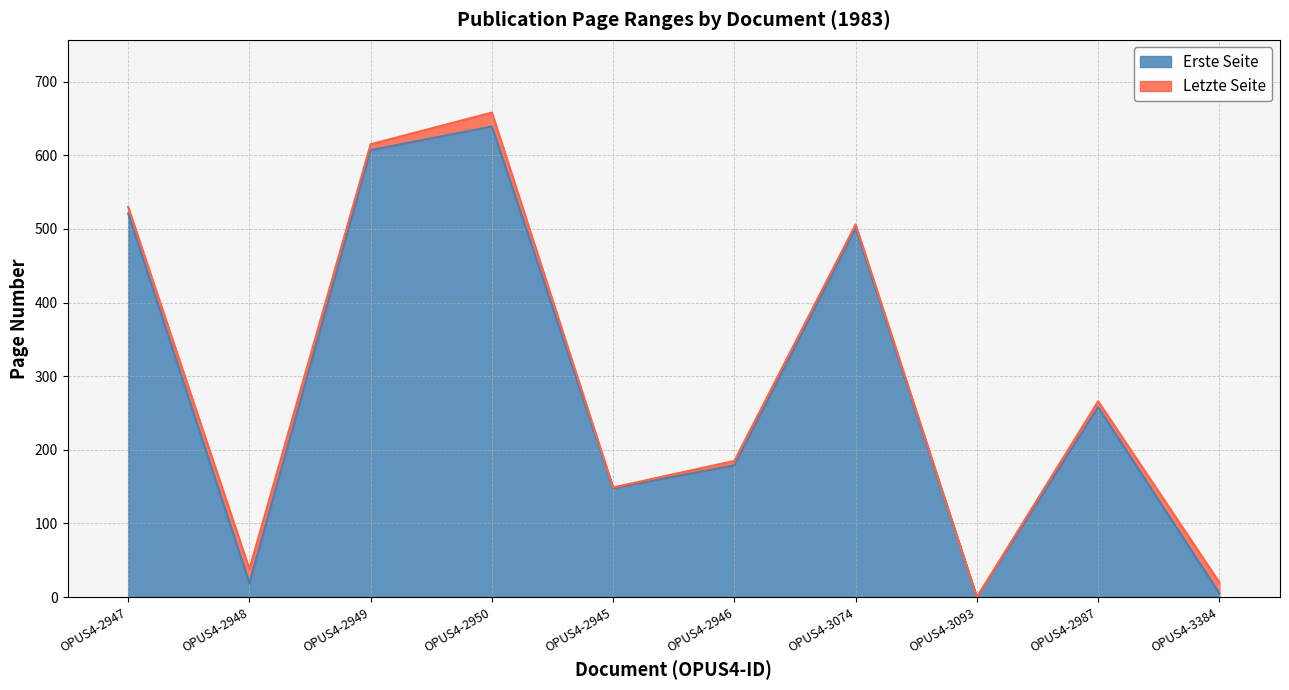

True or false: Letzte Seite and Erste Seite cross at least once.

False